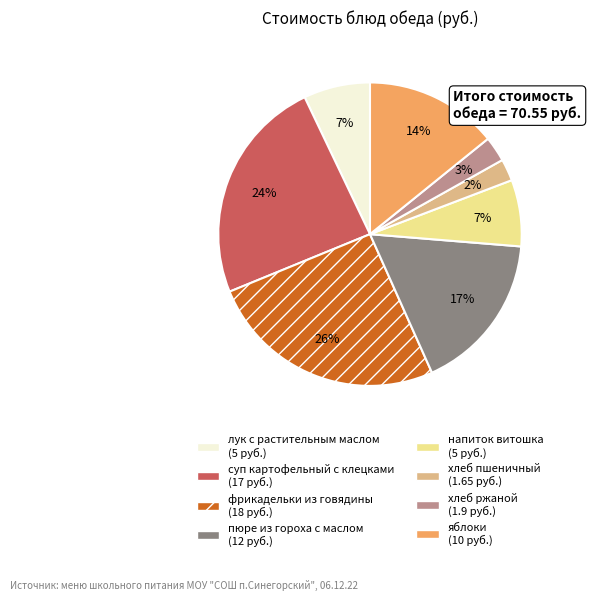

The пюре из гороха с маслом slice represents 17% of the pie. True or false?

True